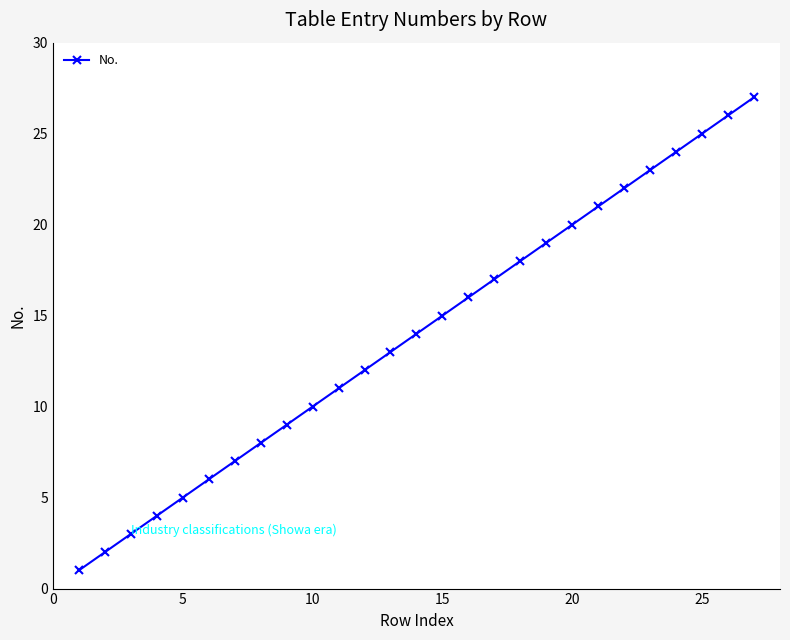

What is the difference between the maximum and second lowest values?

25